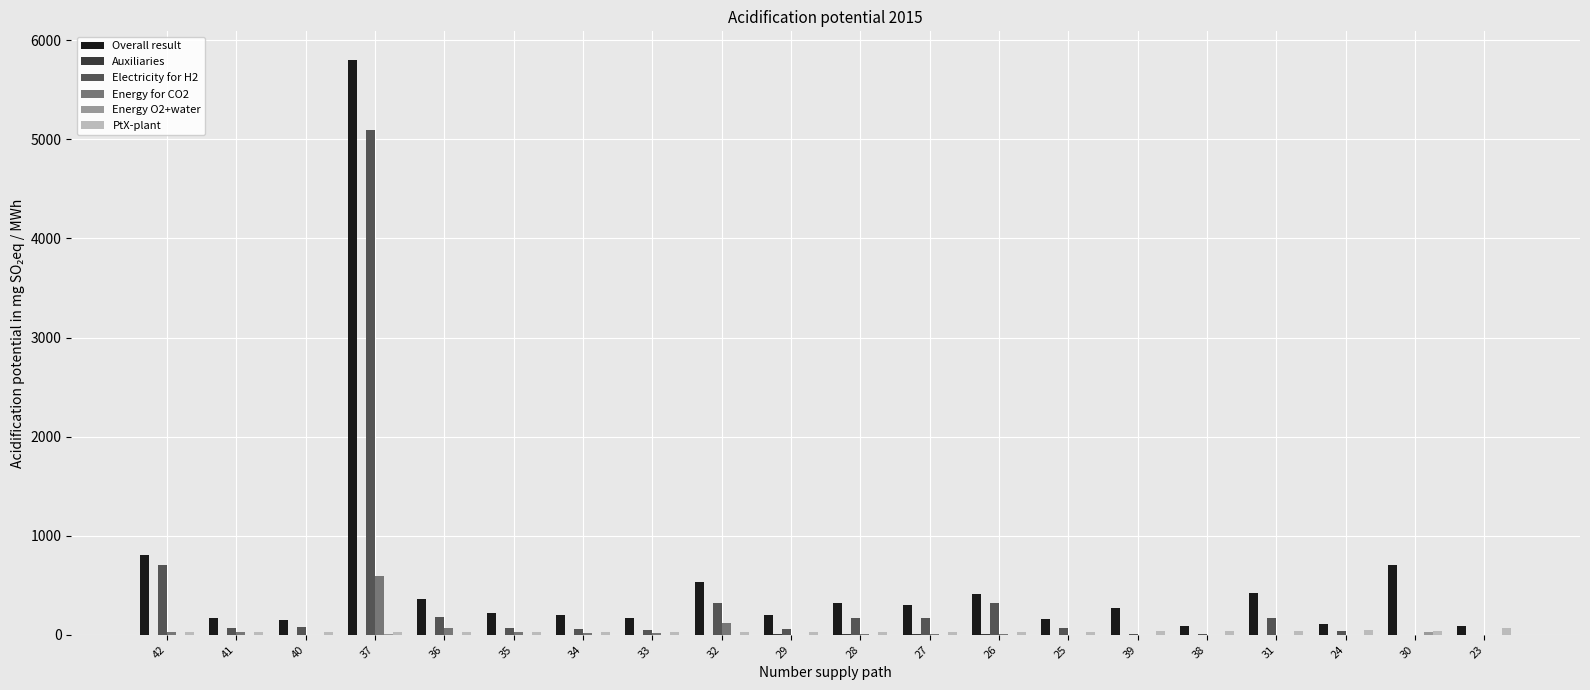

At which category is the sum across all series the highest?

37